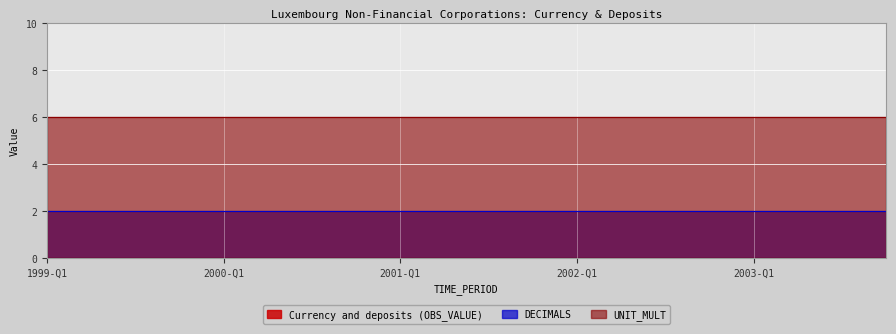

True or false: UNIT_MULT and Currency and deposits (OBS_VALUE) cross at least once.

False